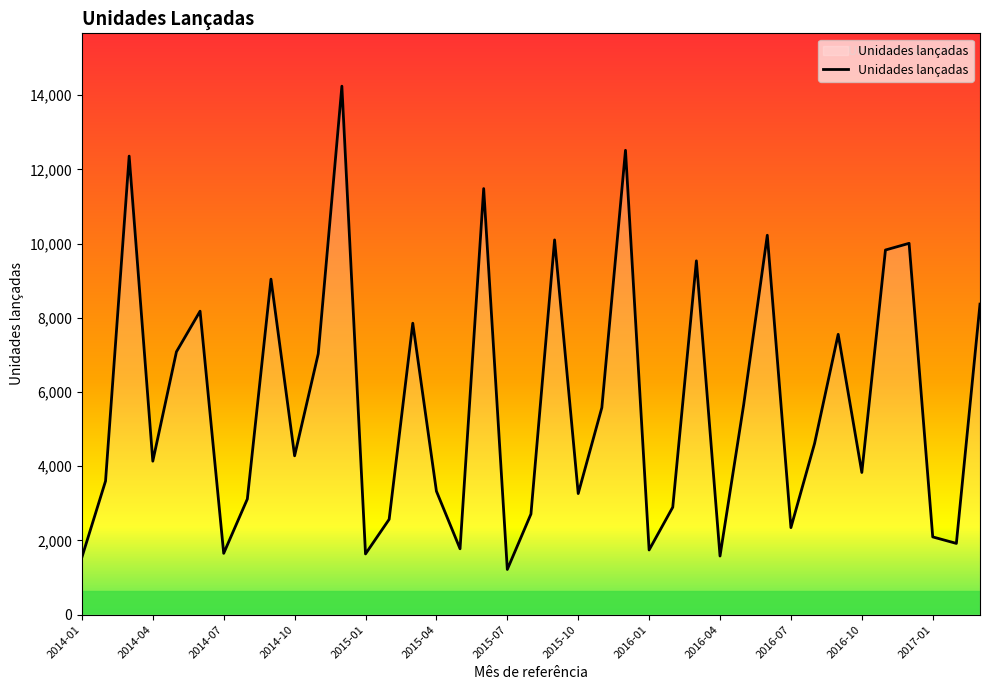

What is the smallest value displayed?

1218.0